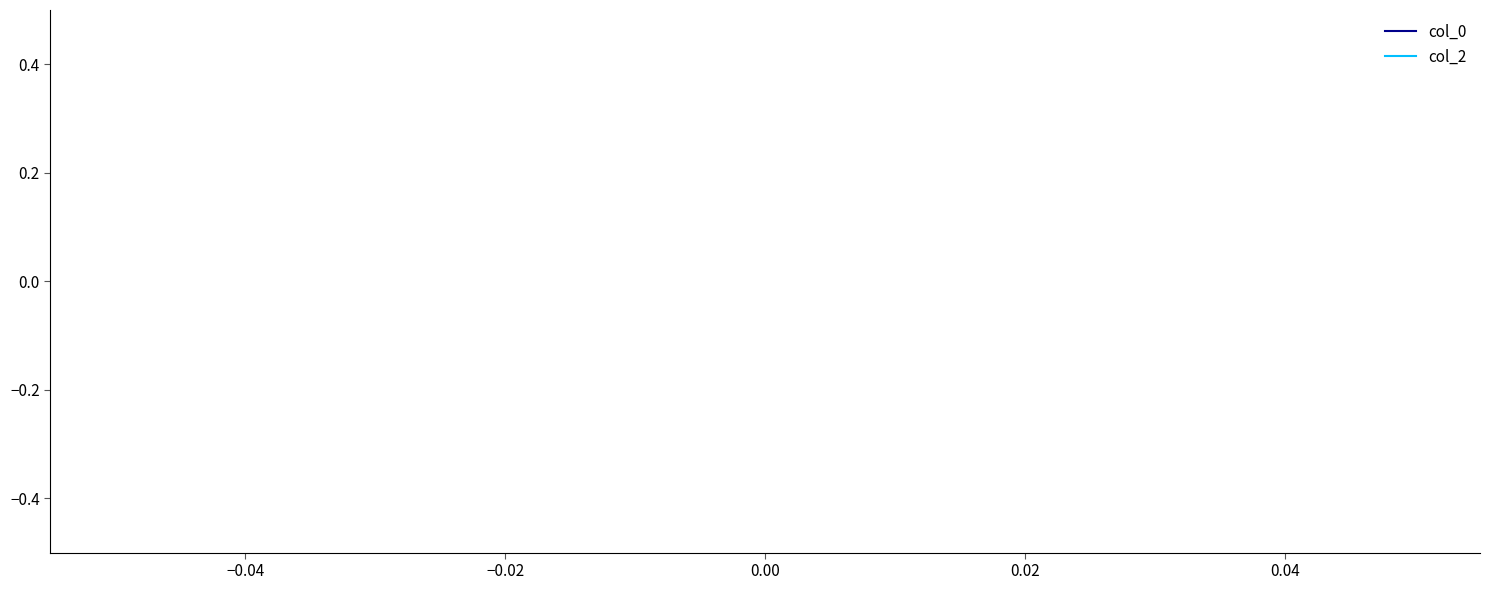

Which series has the widest spread of values?

col_0